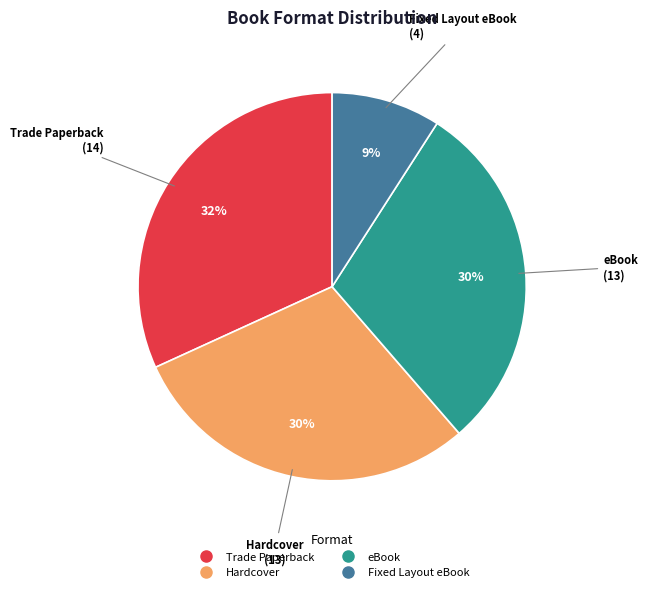

To the nearest percent, what is the average slice percentage?

25%